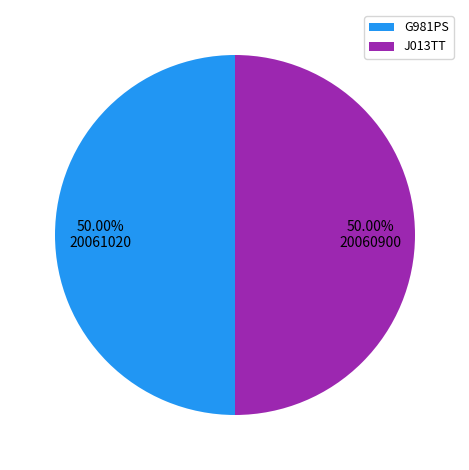

To the nearest percent, what percentage of the pie is J013TT?

50%